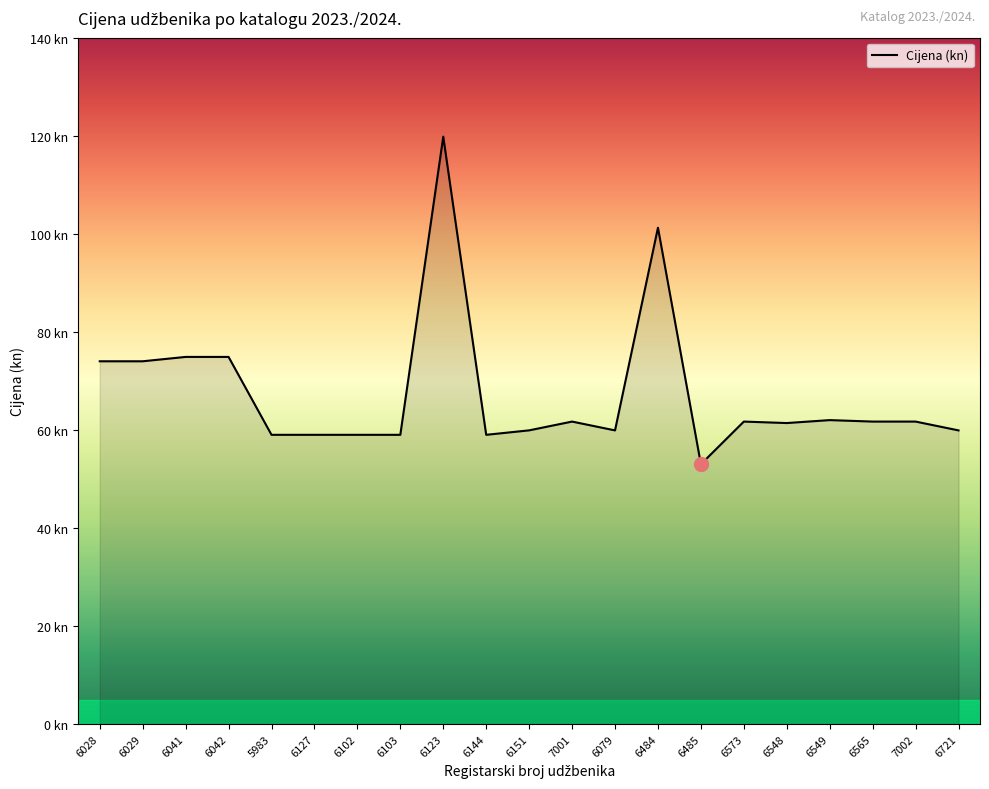

Reading right to left, list all the values displayed in this chart.

6721=59.9	7002=61.7	6565=61.7	6549=62.0	6548=61.4	6573=61.7	6485=53.0	6484=101.2	6079=59.9	7001=61.7	6151=59.9	6144=59.0	6123=119.8	6103=59.0	6102=59.0	6127=59.0	5983=59.0	6042=74.9	6041=74.9	6029=74.0	6028=74.0